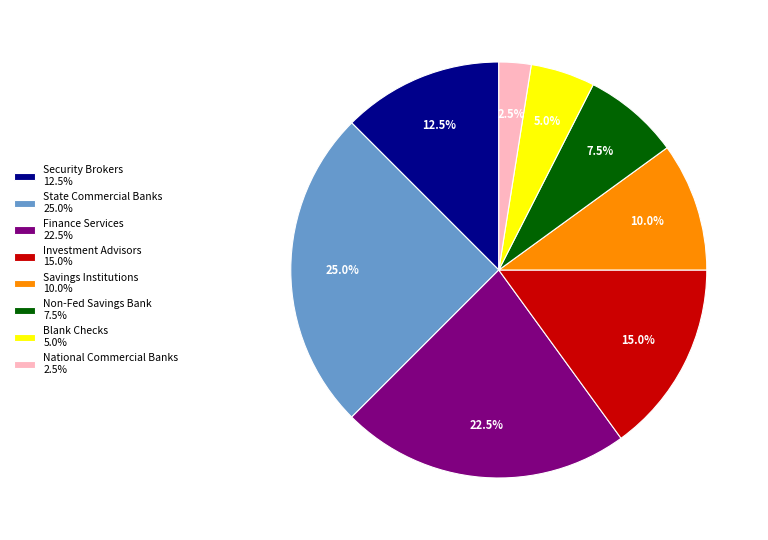

How many segments does this pie chart have?

8